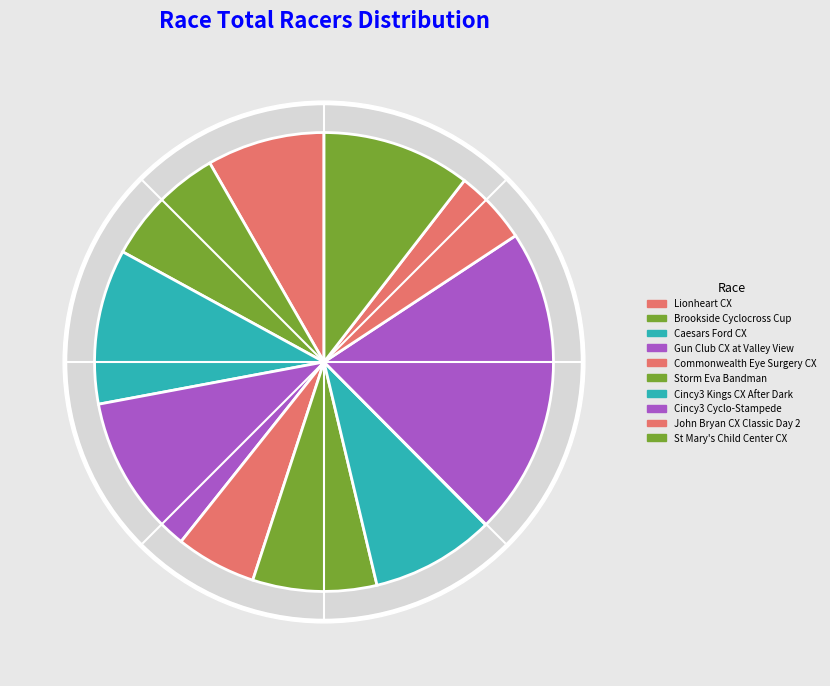

Is it true that Cincy3 Cyclo-Stampede is 22% of the pie?

True